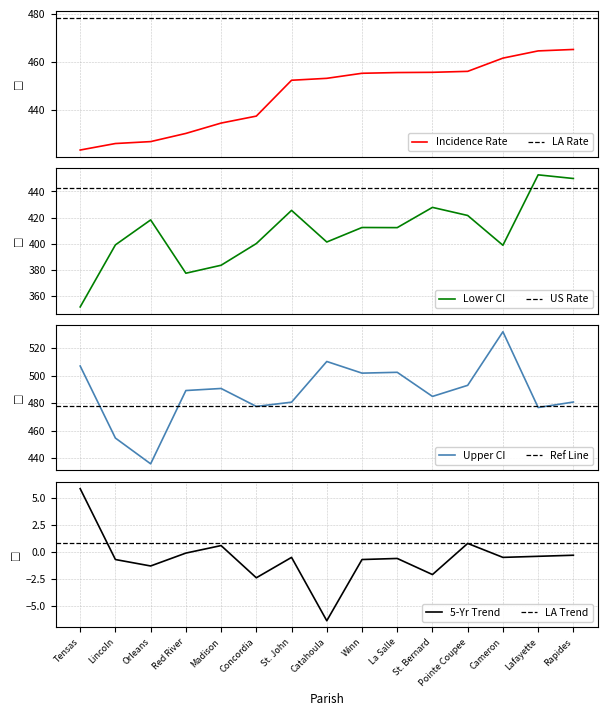

Is the value of Recent 5-Year Trend at Catahoula greater than the value of Upper CI at La Salle?

No